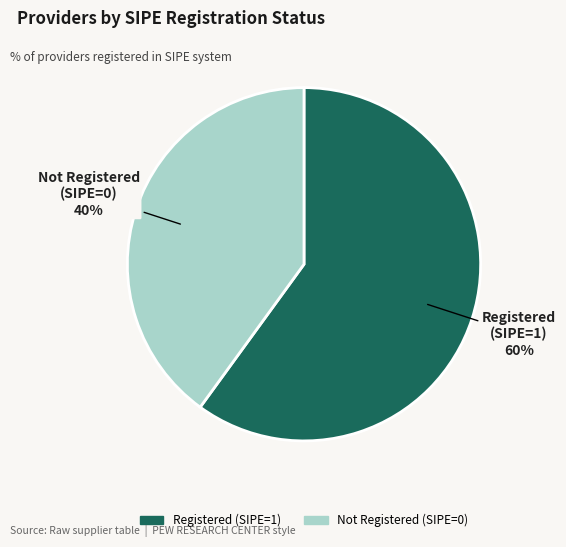

To the nearest percent, what is the average slice percentage?

50%